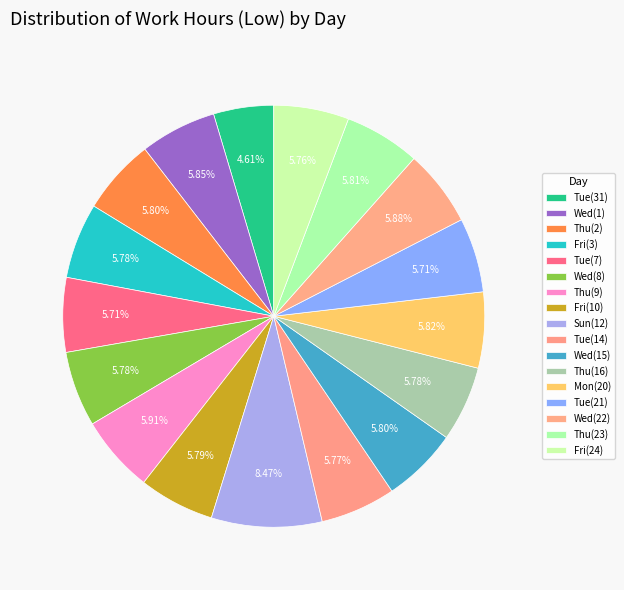

How many segments does this pie chart have?

17